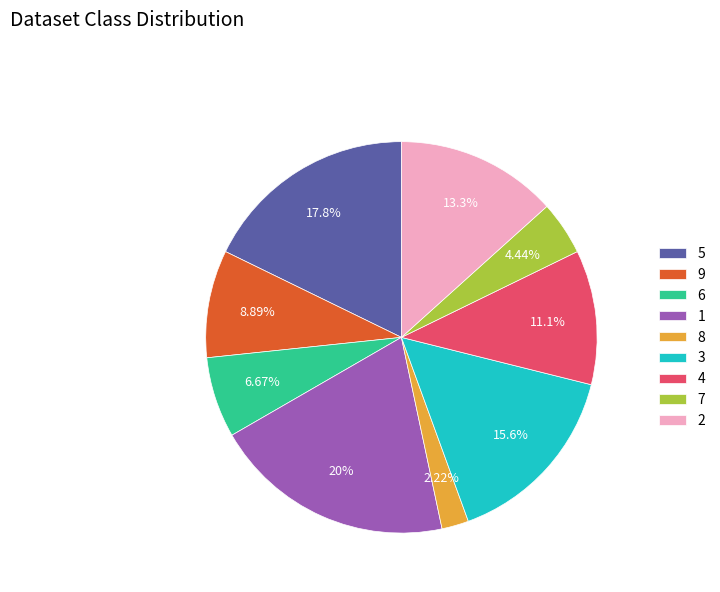

Approximately how many times larger is the value at 4 compared to 2?

0.8